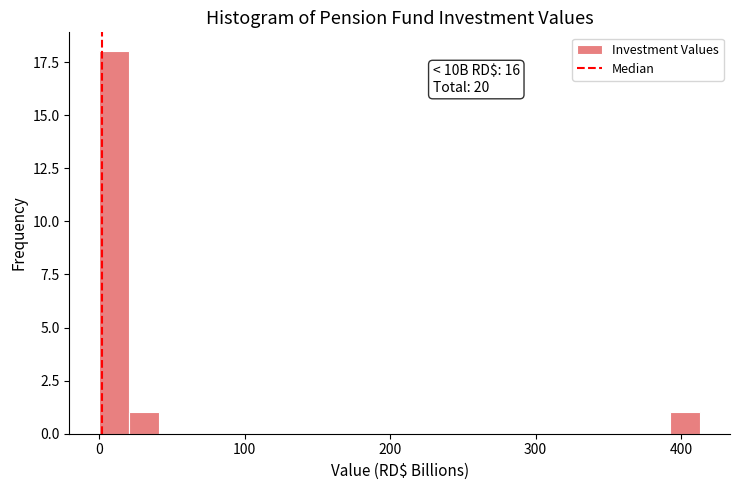

Read against the x-axis, roughly where is the centre of the tallest bar?

10